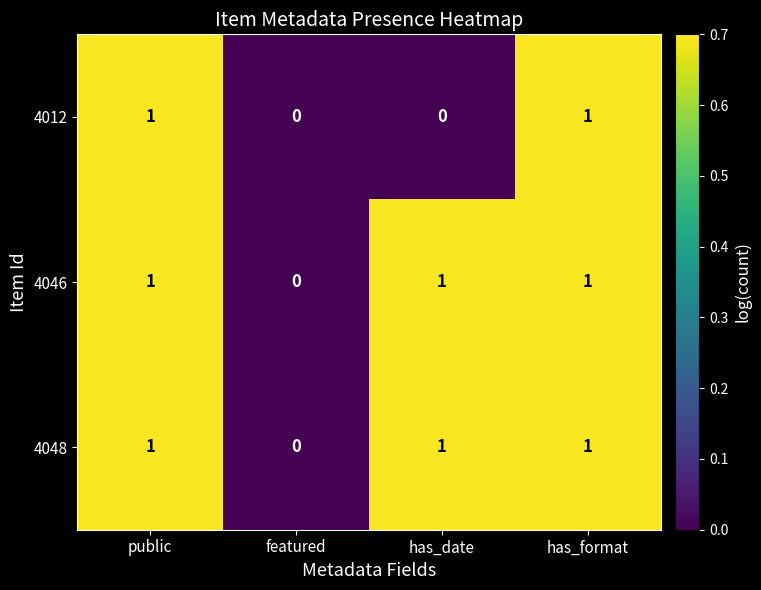

Which category has the highest value in the 4046 series?

public